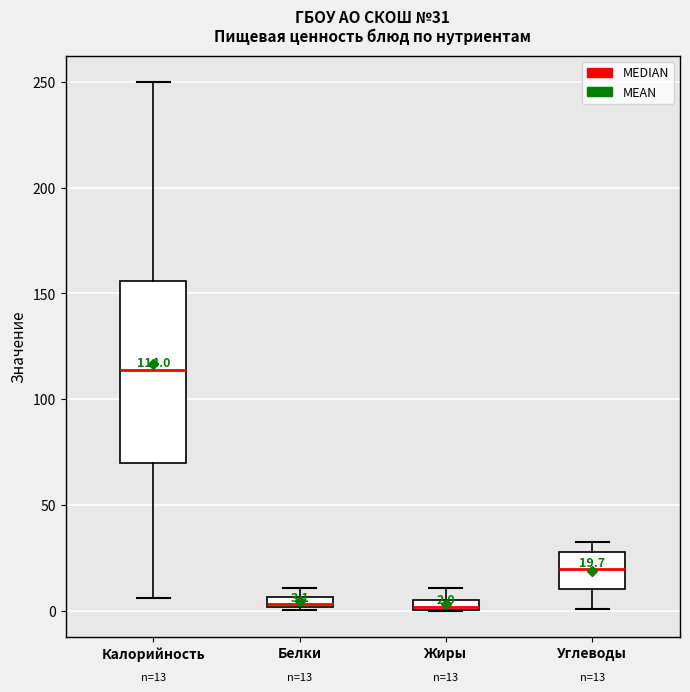

Comparing the boxes themselves (not the whiskers), which one is the tallest?

Калорийность